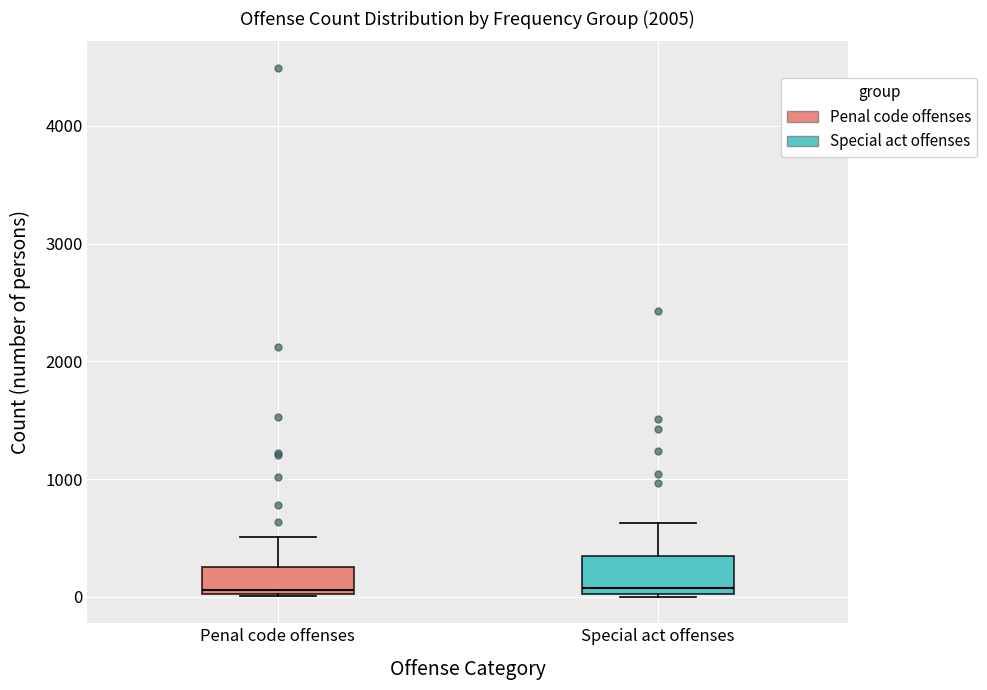

Reading left to right, read every box against the y-axis: the position of its median line, the range the box covers, and the ends of its whiskers. The values are not printed on the chart, so give them approximately, as read against the axis.

Penal code offenses: median 100, box 0 to 300, whiskers 0 to 500
Special act offenses: median 100, box 0 to 300, whiskers 0 to 600